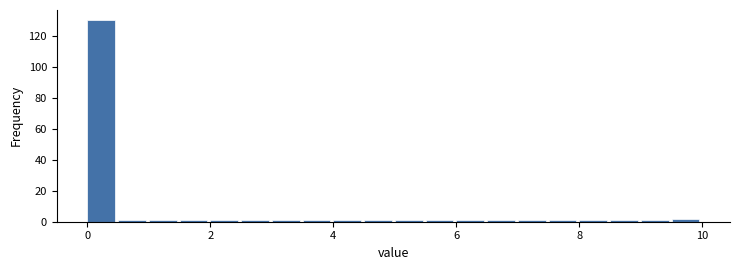

Read against the x-axis, roughly where is the centre of the tallest bar?

0.2